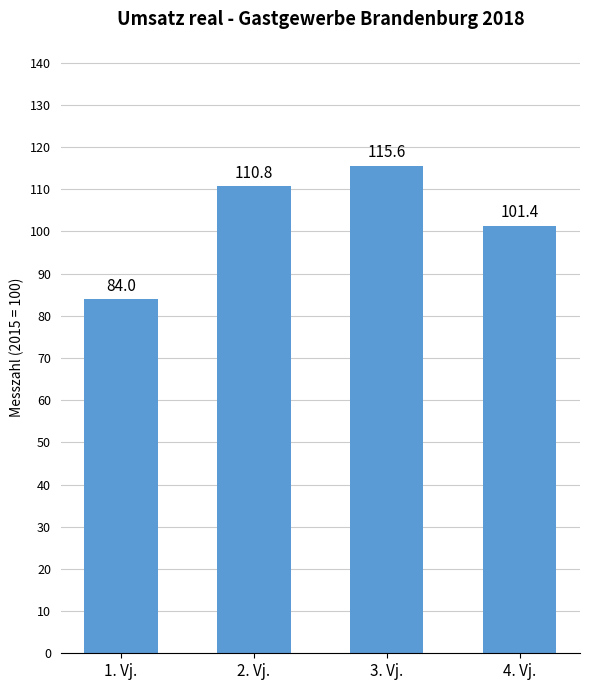

How many categories are shown in the chart?

4